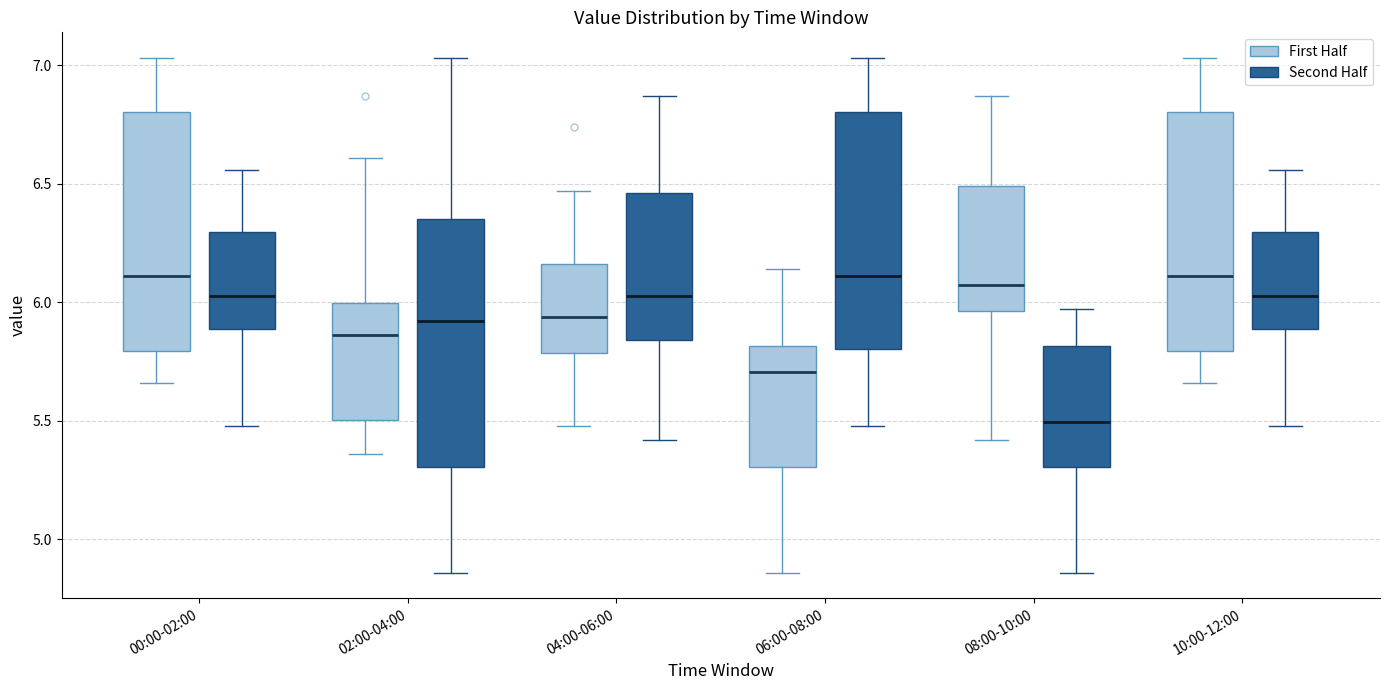

Reading left to right, read every box against the y-axis: the position of its median line, the range the box covers, and the ends of its whiskers. The values are not printed on the chart, so give them approximately, as read against the axis.

00:00-02:00 (First Half): median 6.10, box 5.80 to 6.80, whiskers 5.65 to 7.05
00:00-02:00 (Second Half): median 6.05, box 5.90 to 6.30, whiskers 5.50 to 6.55
02:00-04:00 (First Half): median 5.85, box 5.50 to 6.00, whiskers 5.35 to 6.60
02:00-04:00 (Second Half): median 5.90, box 5.30 to 6.35, whiskers 4.85 to 7.05
04:00-06:00 (First Half): median 5.95, box 5.80 to 6.15, whiskers 5.50 to 6.45
04:00-06:00 (Second Half): median 6.05, box 5.85 to 6.45, whiskers 5.40 to 6.85
06:00-08:00 (First Half): median 5.70, box 5.30 to 5.80, whiskers 4.85 to 6.15
06:00-08:00 (Second Half): median 6.10, box 5.80 to 6.80, whiskers 5.50 to 7.05
08:00-10:00 (First Half): median 6.10, box 5.95 to 6.50, whiskers 5.40 to 6.85
08:00-10:00 (Second Half): median 5.50, box 5.30 to 5.80, whiskers 4.85 to 5.95
10:00-12:00 (First Half): median 6.10, box 5.80 to 6.80, whiskers 5.65 to 7.05
10:00-12:00 (Second Half): median 6.05, box 5.90 to 6.30, whiskers 5.50 to 6.55